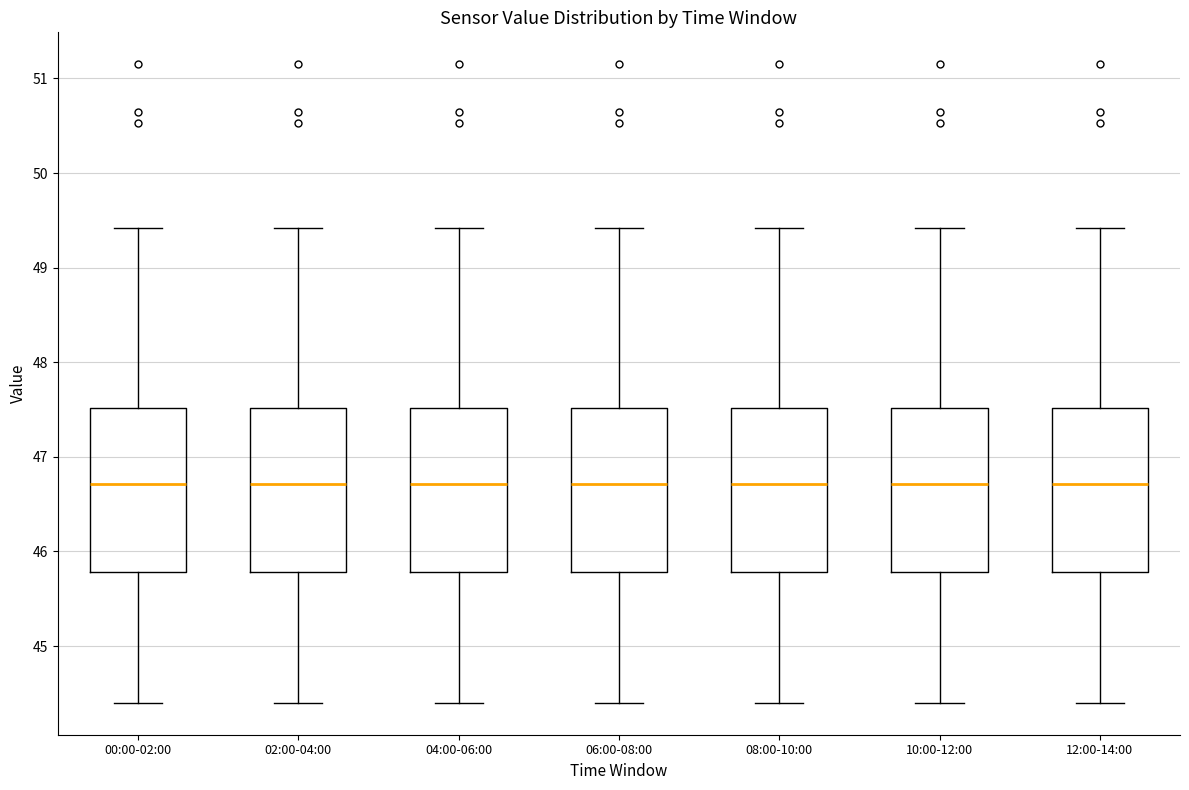

Reading left to right, read every box against the y-axis: the position of its median line, the range the box covers, and the ends of its whiskers. The values are not printed on the chart, so give them approximately, as read against the axis.

00:00-02:00: median 46.7, box 45.8 to 47.5, whiskers 44.4 to 49.4
02:00-04:00: median 46.7, box 45.8 to 47.5, whiskers 44.4 to 49.4
04:00-06:00: median 46.7, box 45.8 to 47.5, whiskers 44.4 to 49.4
06:00-08:00: median 46.7, box 45.8 to 47.5, whiskers 44.4 to 49.4
08:00-10:00: median 46.7, box 45.8 to 47.5, whiskers 44.4 to 49.4
10:00-12:00: median 46.7, box 45.8 to 47.5, whiskers 44.4 to 49.4
12:00-14:00: median 46.7, box 45.8 to 47.5, whiskers 44.4 to 49.4